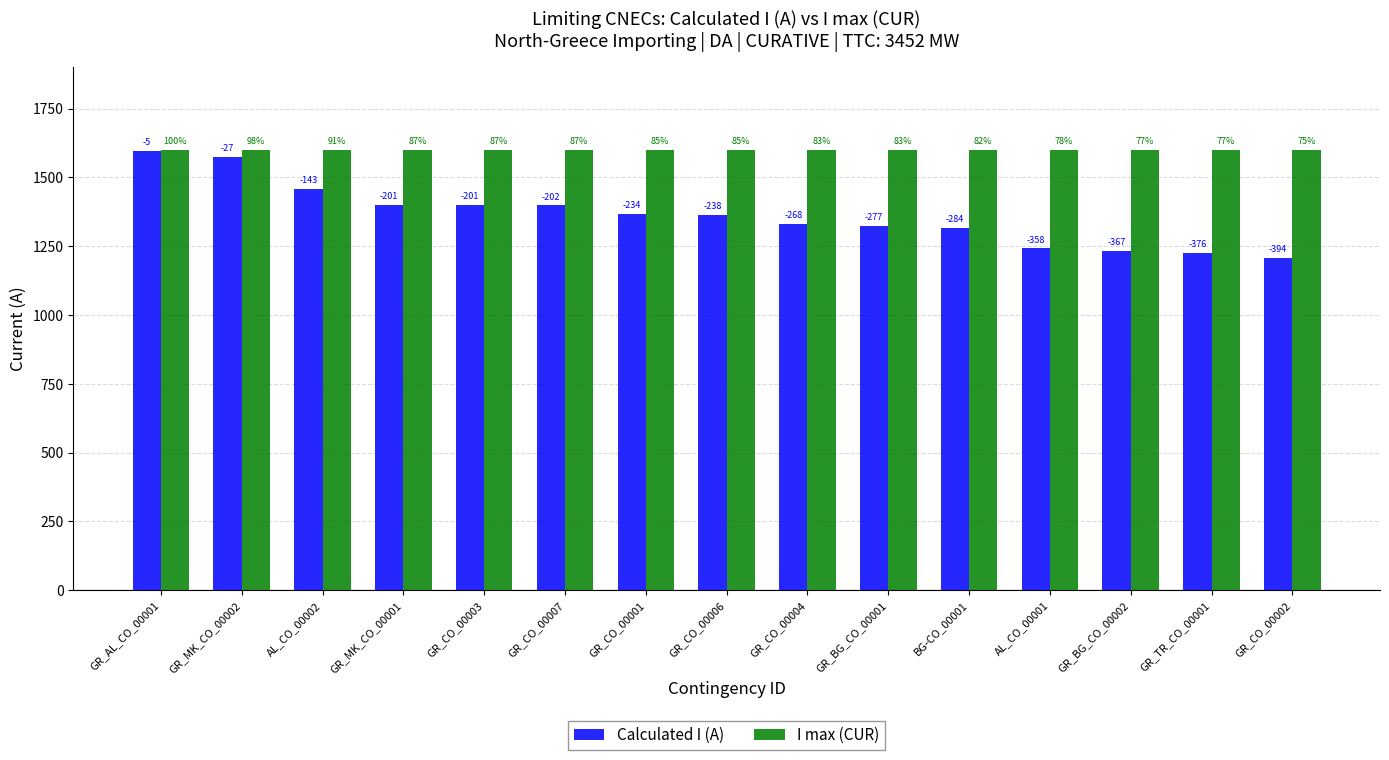

How many bars are there in total?

30